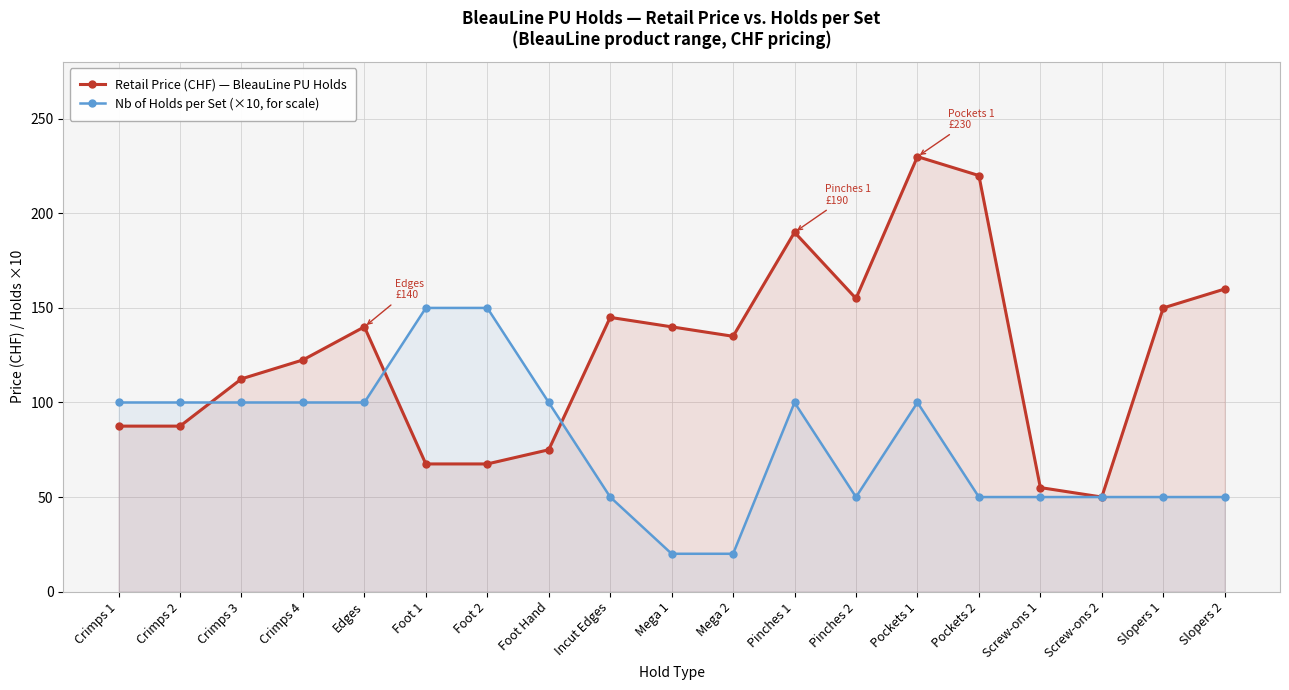

What are all the series names shown in the legend?

Retail Price (CHF) — BleauLine PU Holds, Nb of Holds per Set (×10, for scale)